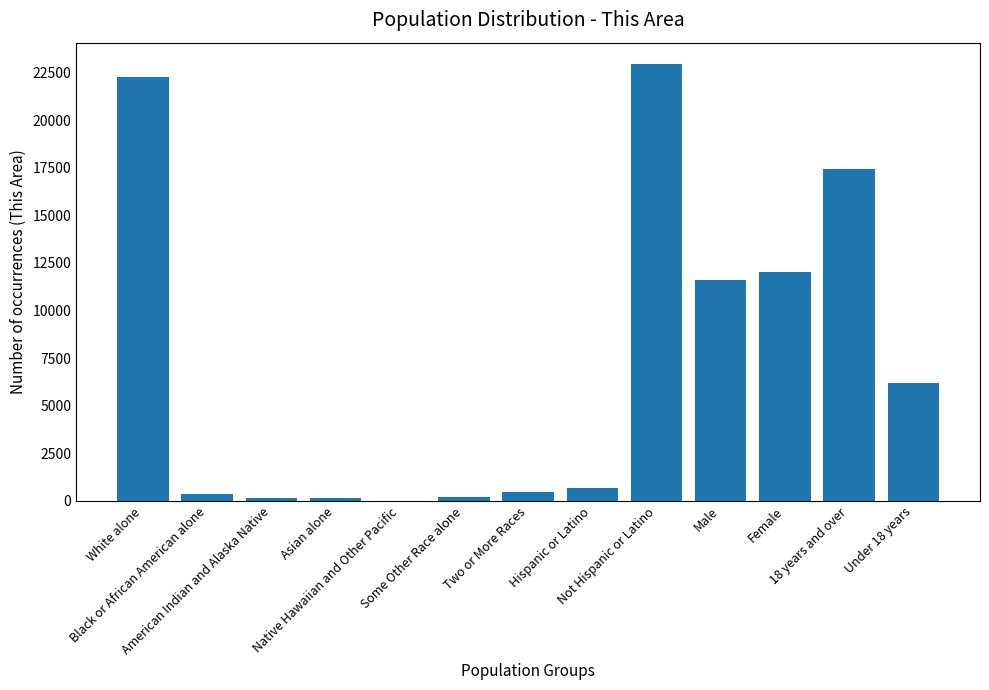

What is the maximum value shown in the chart?

22924